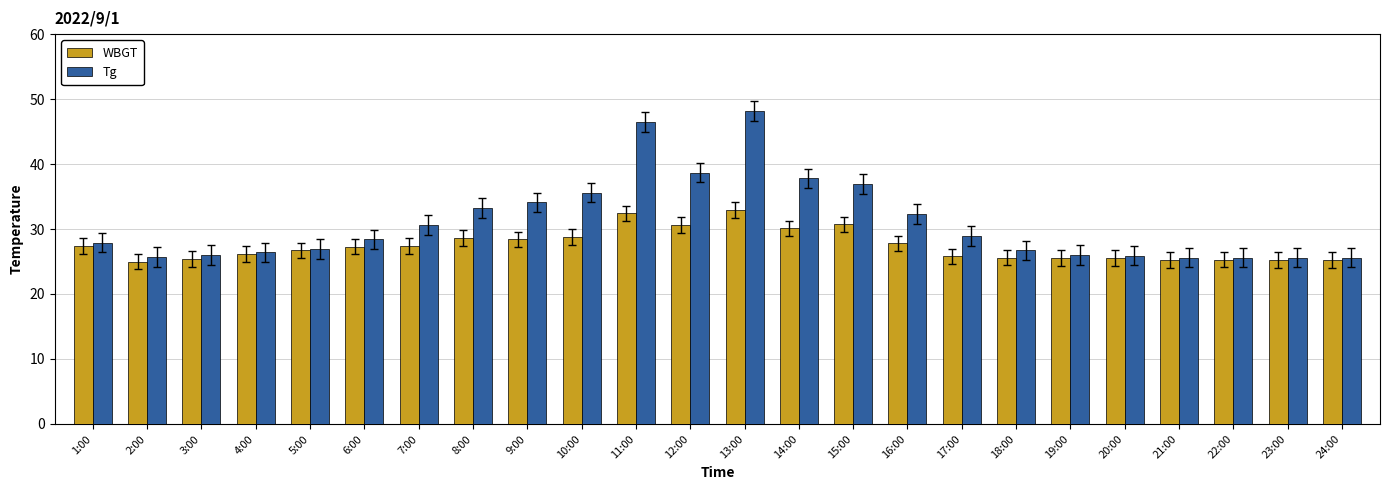

Are the bars grouped side by side (vs. stacked)?

Yes